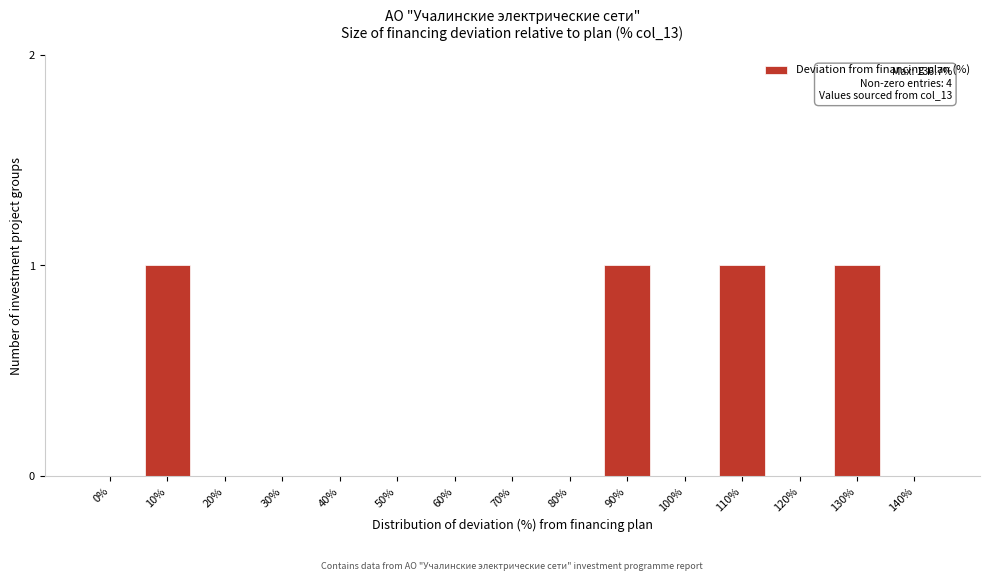

Reading right to left, what are all the values shown in this chart?

140%=0	130%=1	120%=0	110%=1	100%=0	90%=1	80%=0	70%=0	60%=0	50%=0	40%=0	30%=0	20%=0	10%=1	0%=0